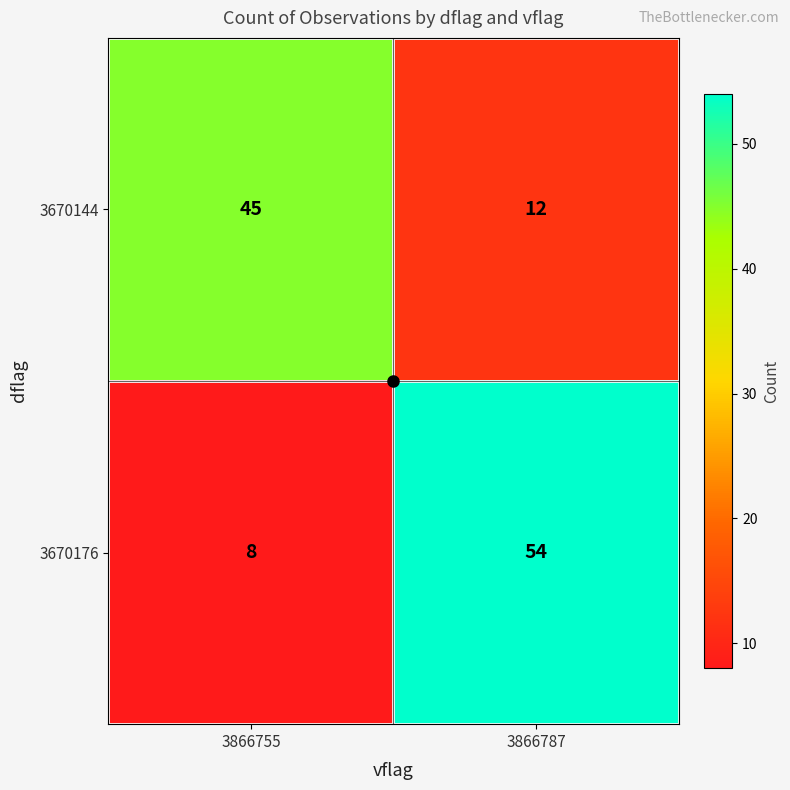

Rank the series by their average value, from highest to lowest.

3670176, 3670144